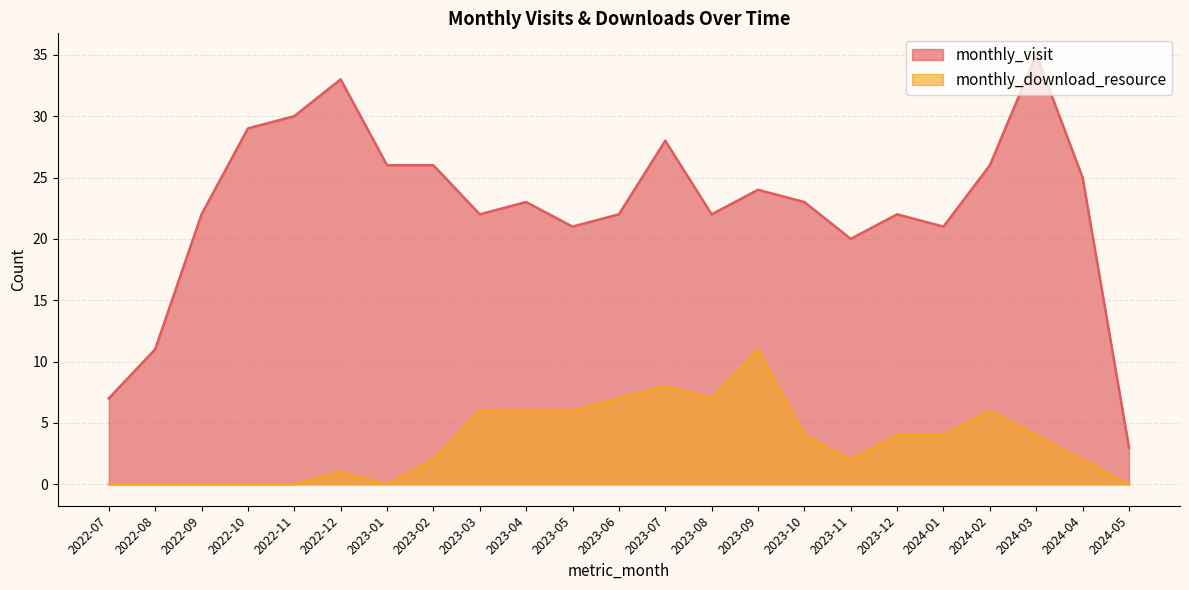

True or false: monthly_download_resource and monthly_visit cross at least once.

False